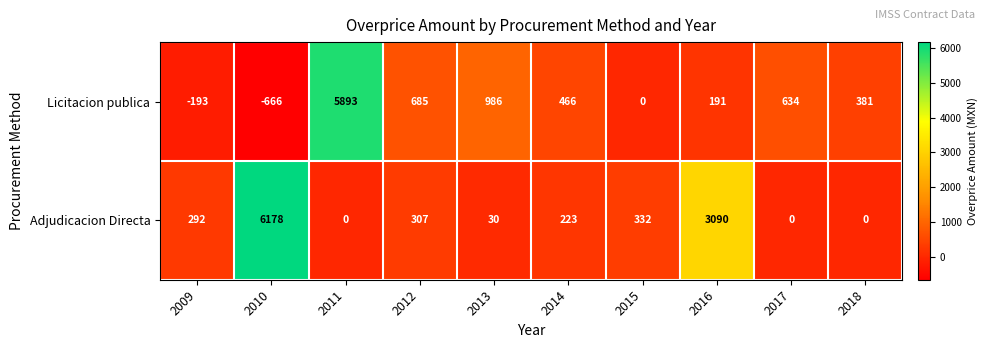

Which label corresponds to the smallest value in the chart?

2010